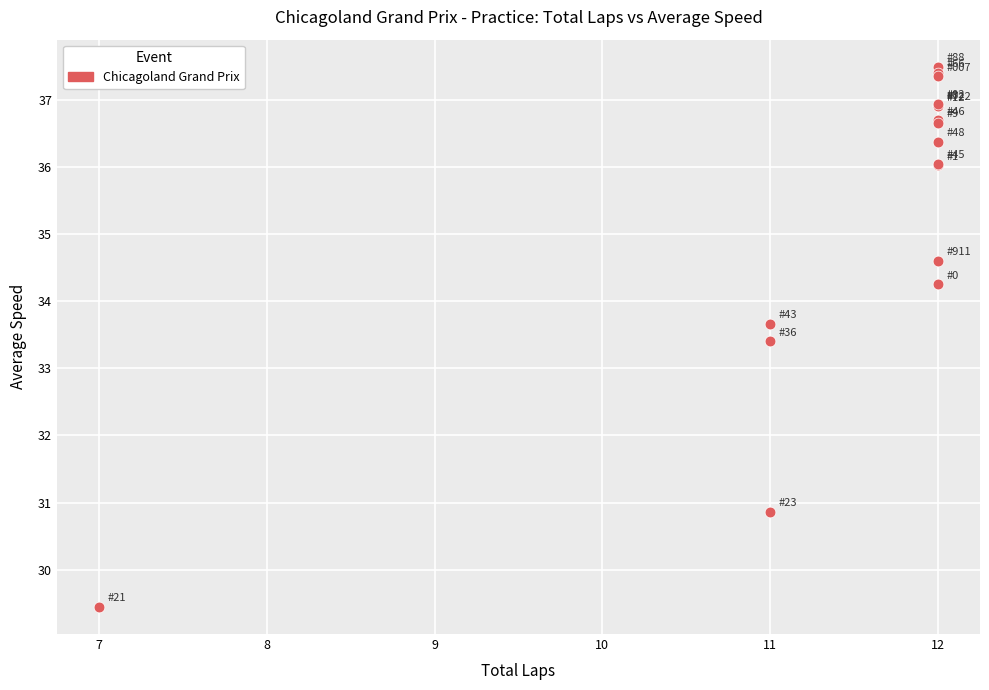

What Y value in the scatter plot is closest to 33?

33.4